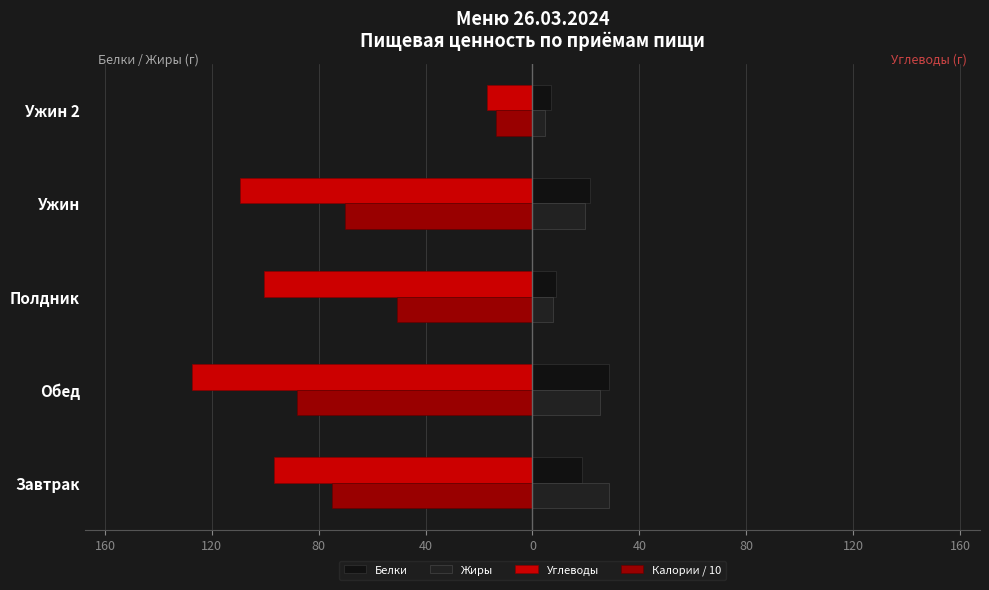

What is the smallest value displayed?

-127.5